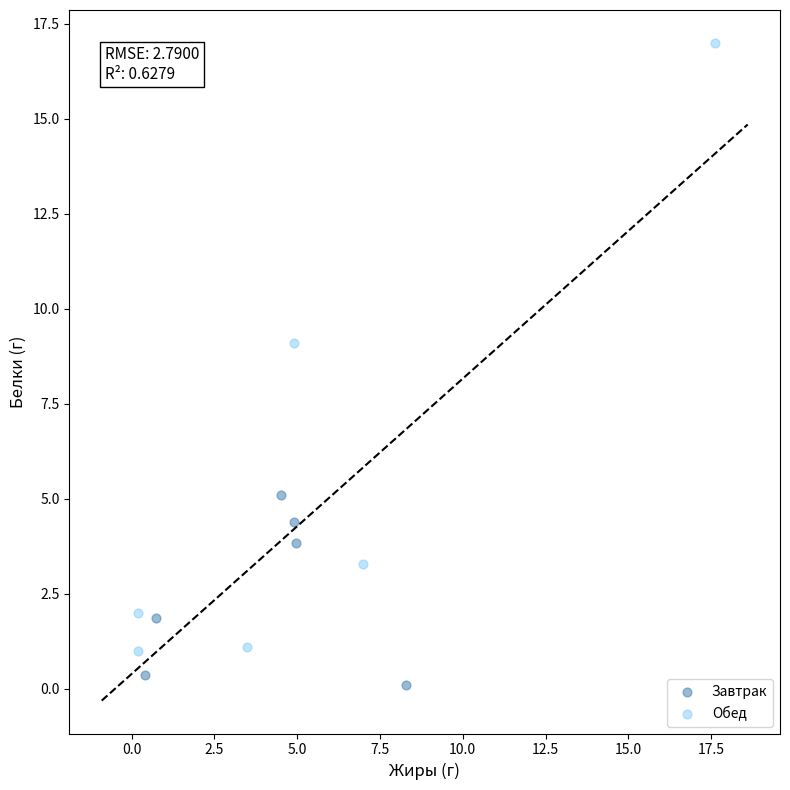

Which series contains the lowest Y value?

Завтрак